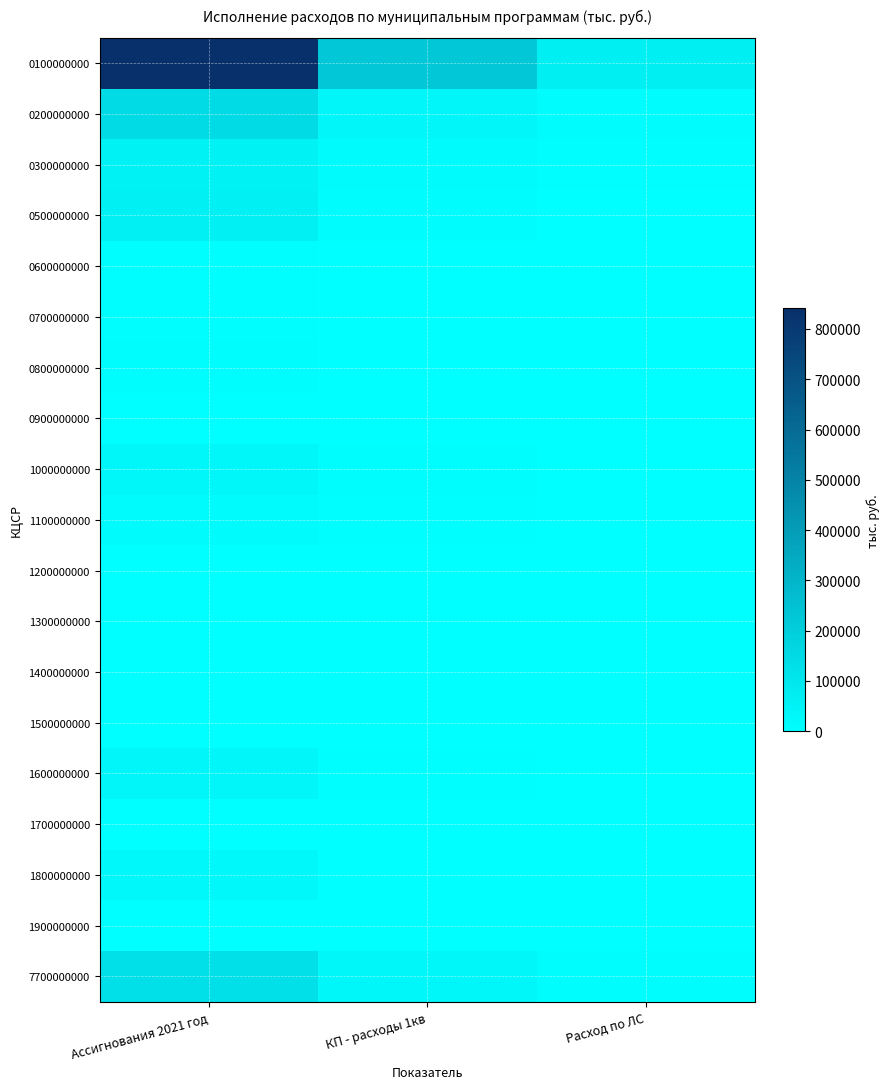

Which series changed the most between Ассигнования 2021 год and Расход по ЛС?

0100000000